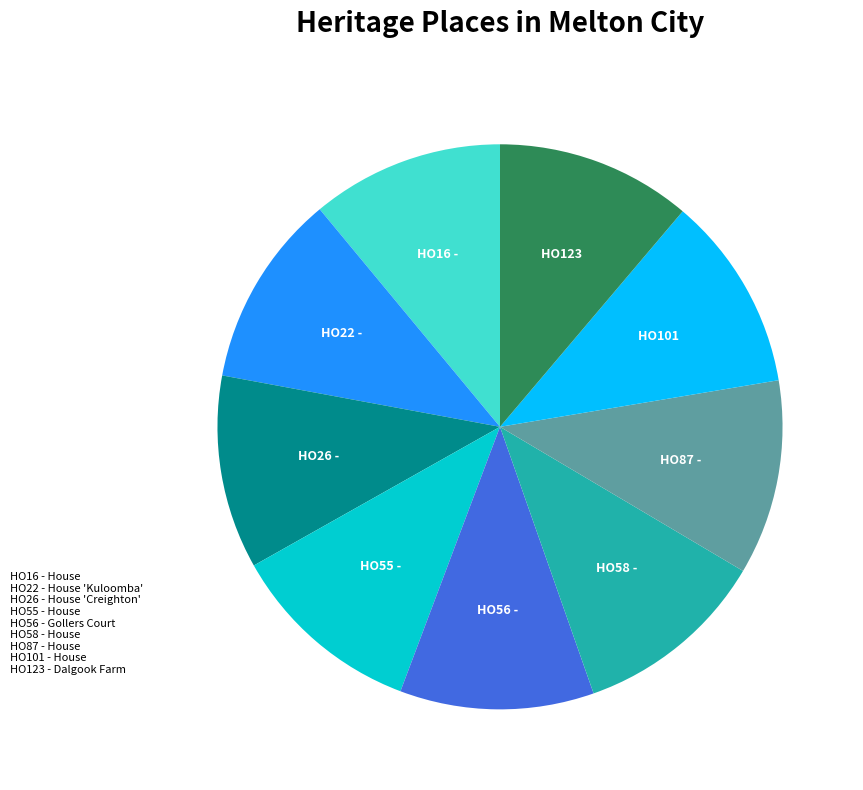

Is there a majority slice in this chart?

No